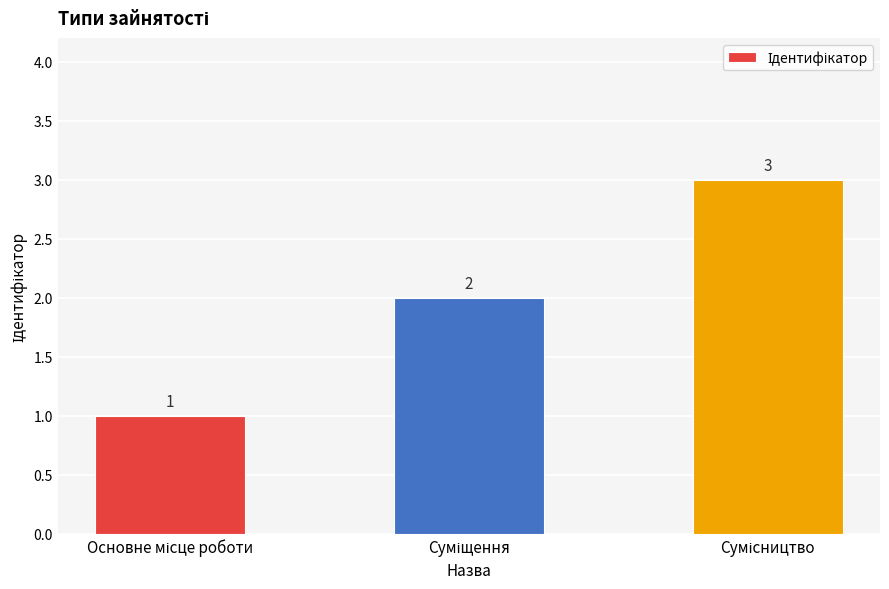

What is the maximum value shown in the chart?

3